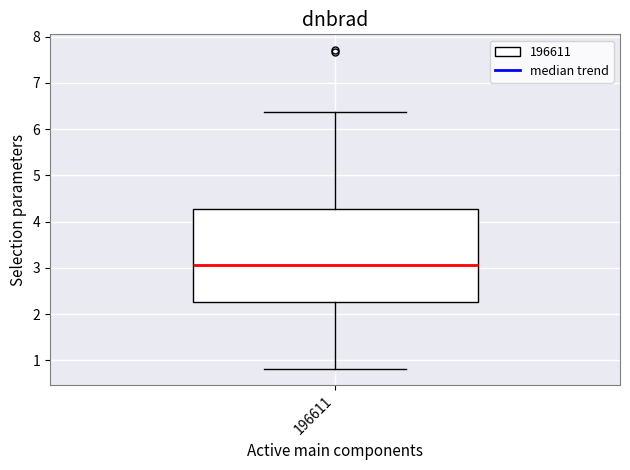

Read this box plot against the y-axis: the position of the median line, the range covered by the box, and the ends of both whiskers. The values are not printed on the chart, so give them approximately, as read against the axis.

median 3.1, box 2.3 to 4.3, whiskers 0.8 to 6.4